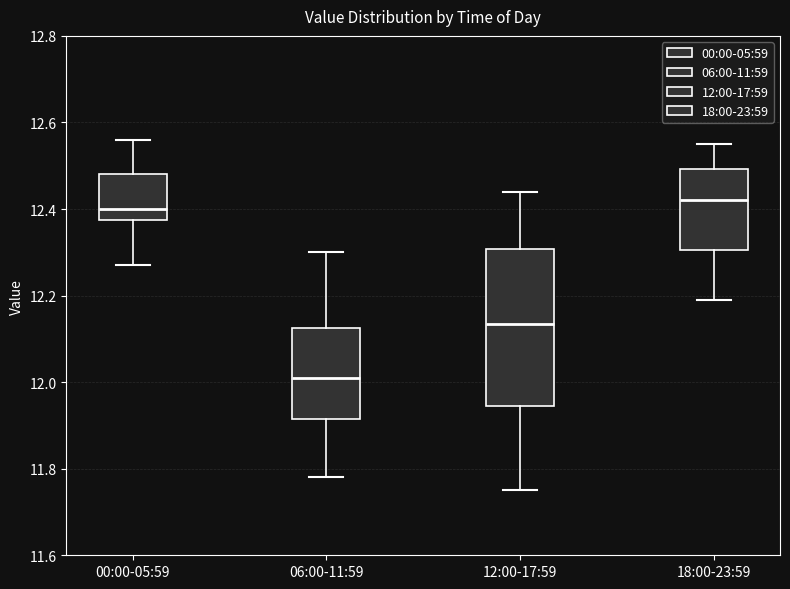

Which box is the tallest, from its lower edge to its upper edge?

12:00-17:59